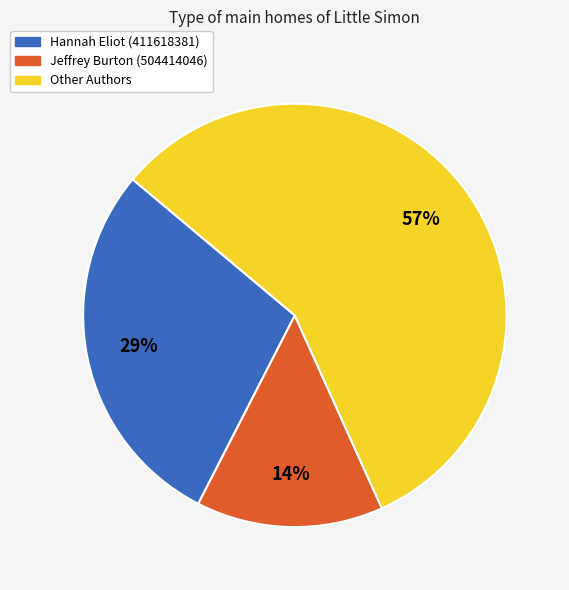

To the nearest percent, what is the difference between the largest and smallest slice percentages?

43%